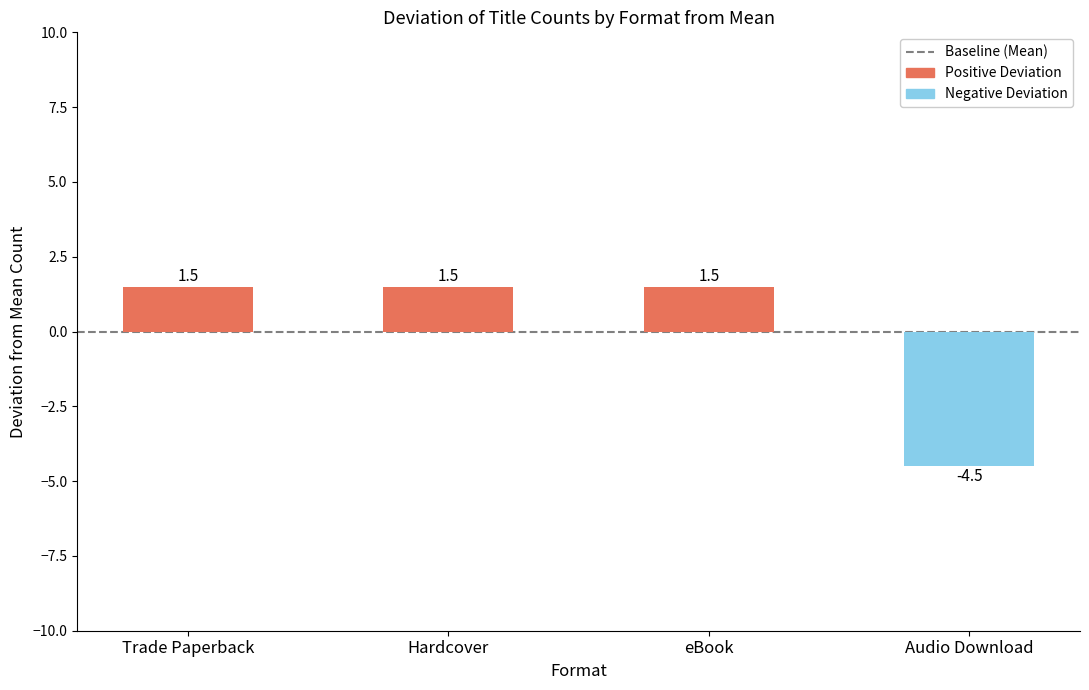

What is the minimum value shown in the chart?

-4.5